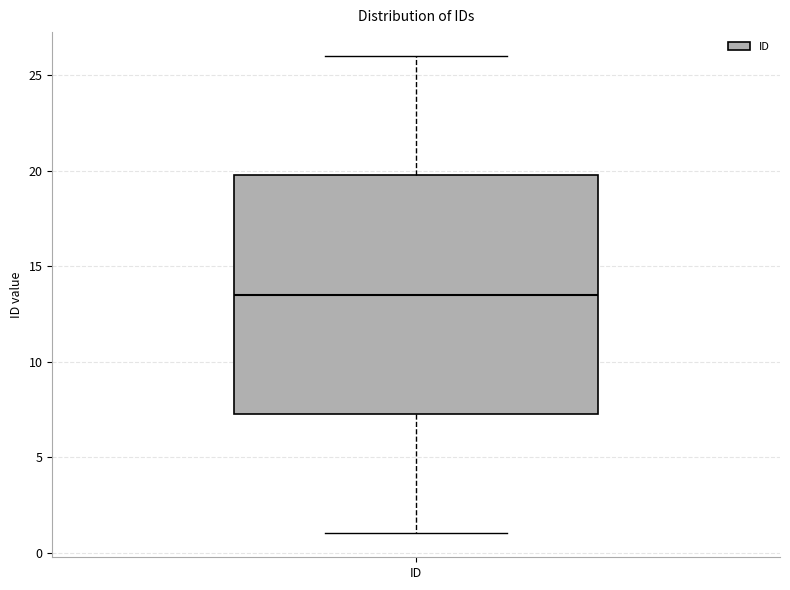

Where does the upper whisker of the box for ID end on the y-axis? The values are not printed on the chart, so give them approximately, as read against the axis.

26.0